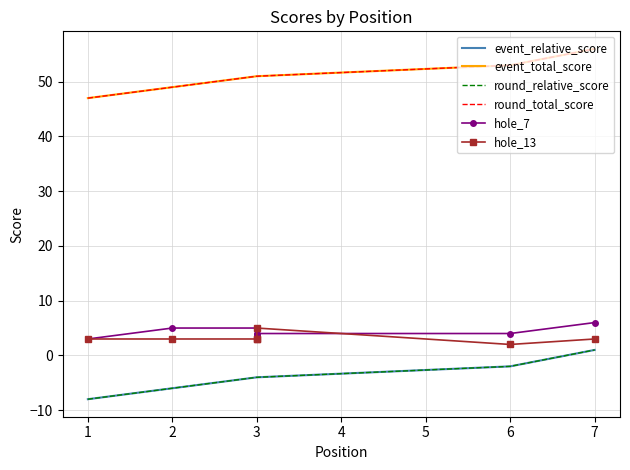

In hole_13, how many points are higher than both neighbors (excluding endpoints)?

1